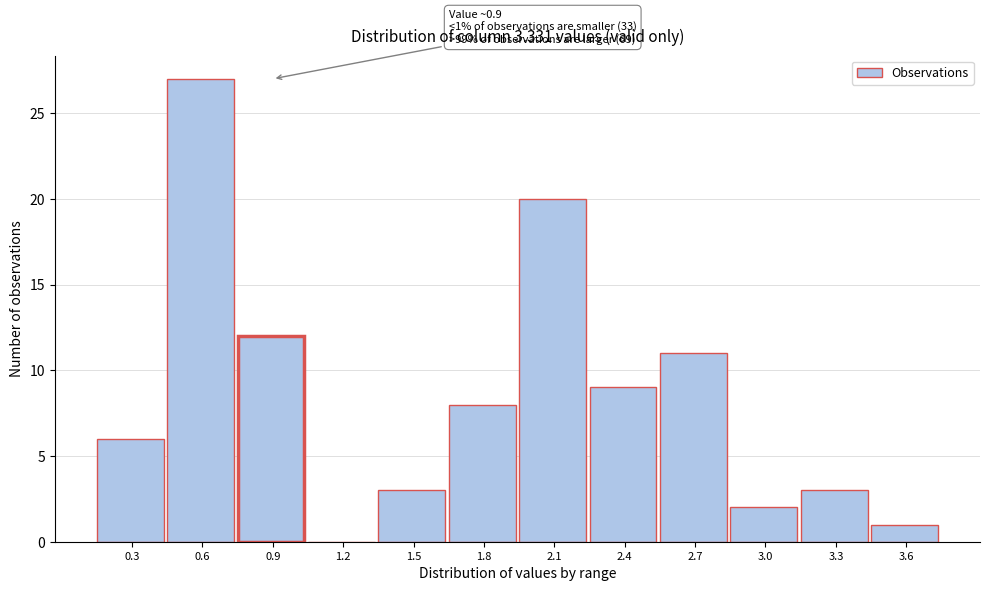

Reading left to right, list all the values displayed in this chart.

0.3=6	0.6=27	0.9=12	1.2=0	1.5=3	1.8=8	2.1=20	2.4=9	2.7=11	3.0=2	3.3=3	3.6=1